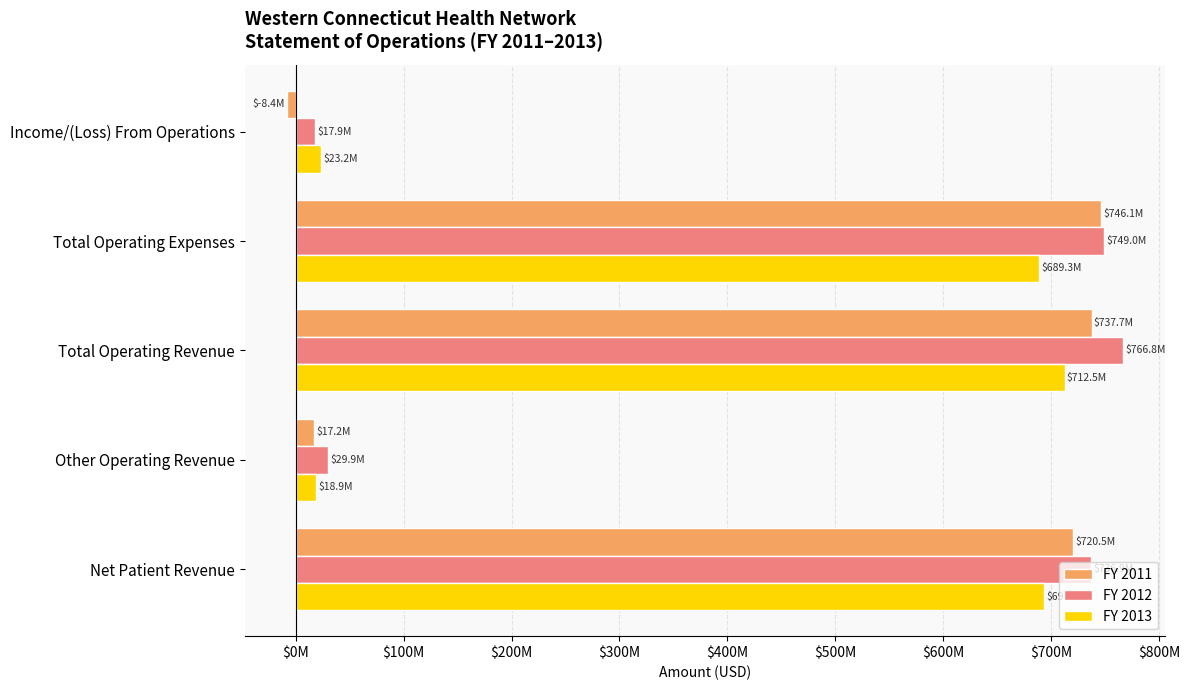

What is the value of the FY 2012 bar at the 5th from the left?

17863360